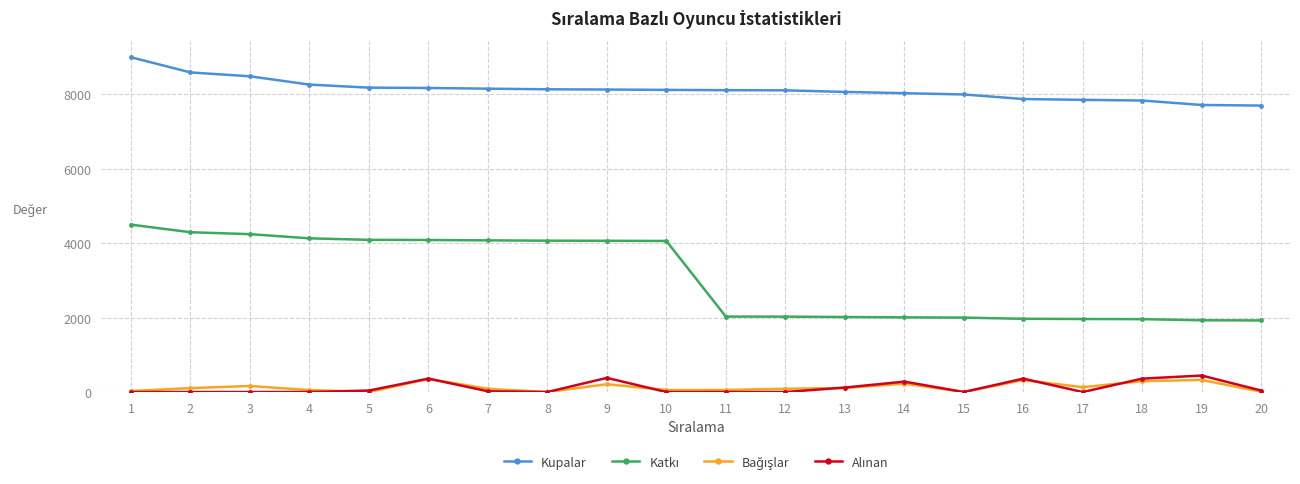

Which series has the largest total across all categories?

Kupalar